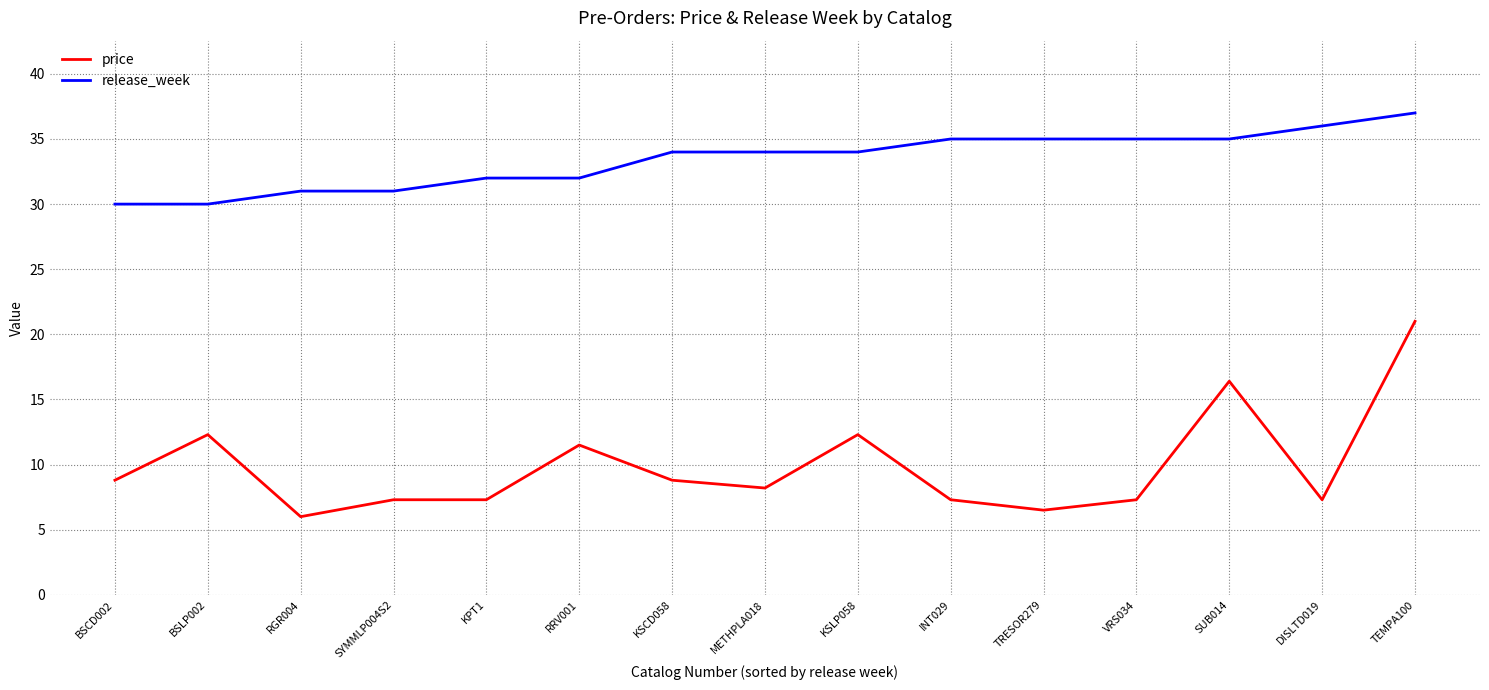

Reading left to right, list all the values displayed in this chart.

price: 8.8	12.3	6.0	7.3	7.3	11.5	8.8	8.2	12.3	7.3	6.5	7.3	16.4	7.3	21.0
release_week: 30.0	30.0	31.0	31.0	32.0	32.0	34.0	34.0	34.0	35.0	35.0	35.0	35.0	36.0	37.0